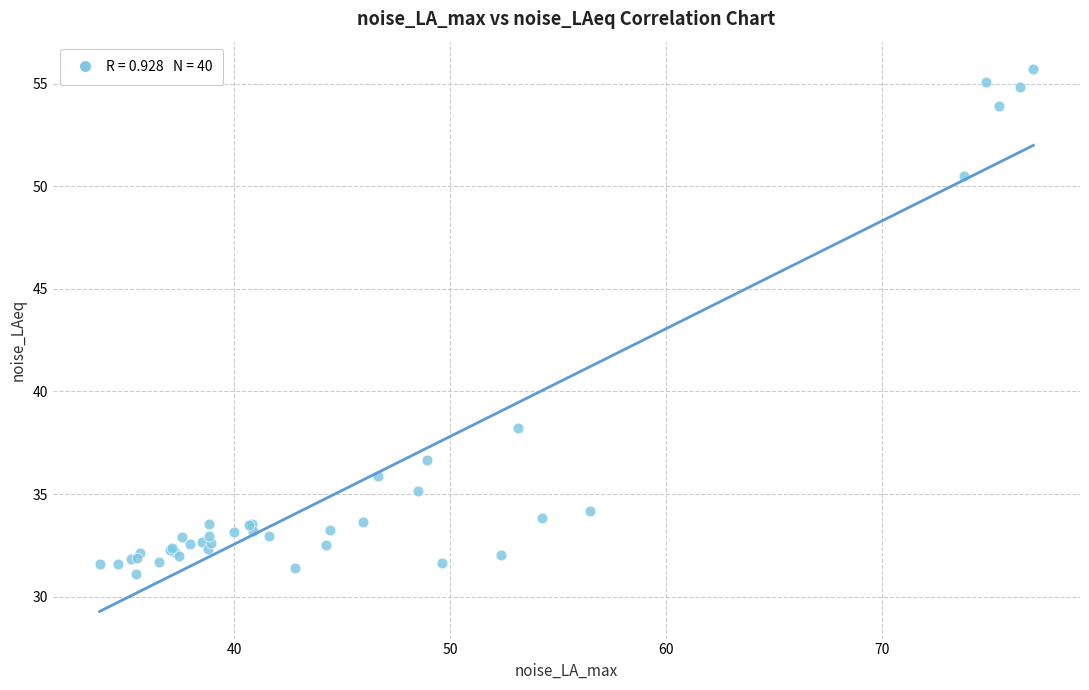

What Y value in the scatter plot is closest to 43?

38.2